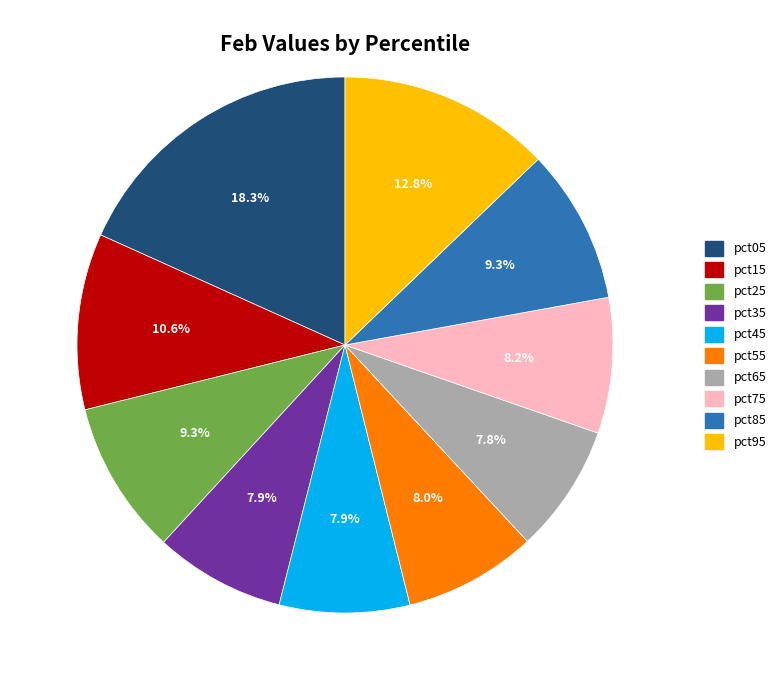

What percentage is NOT represented by pct45?

92.1%